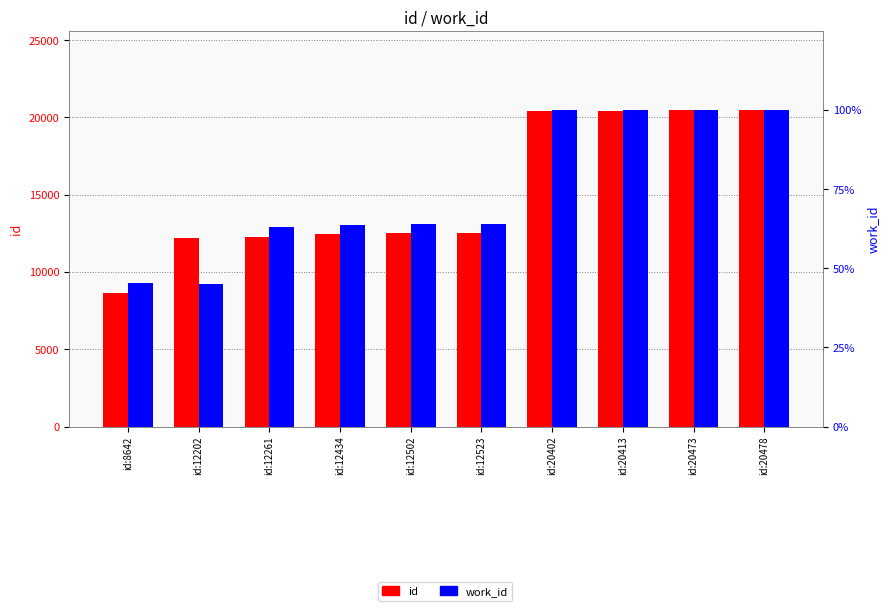

Reading left to right, transcribe all the data shown in this chart.

id: 8642	12202	12261	12434	12502	12523	20402	20413	20473	20478
work_id: 3367	3330	4663	4713	4736	4736	7400	7400	7407	7407